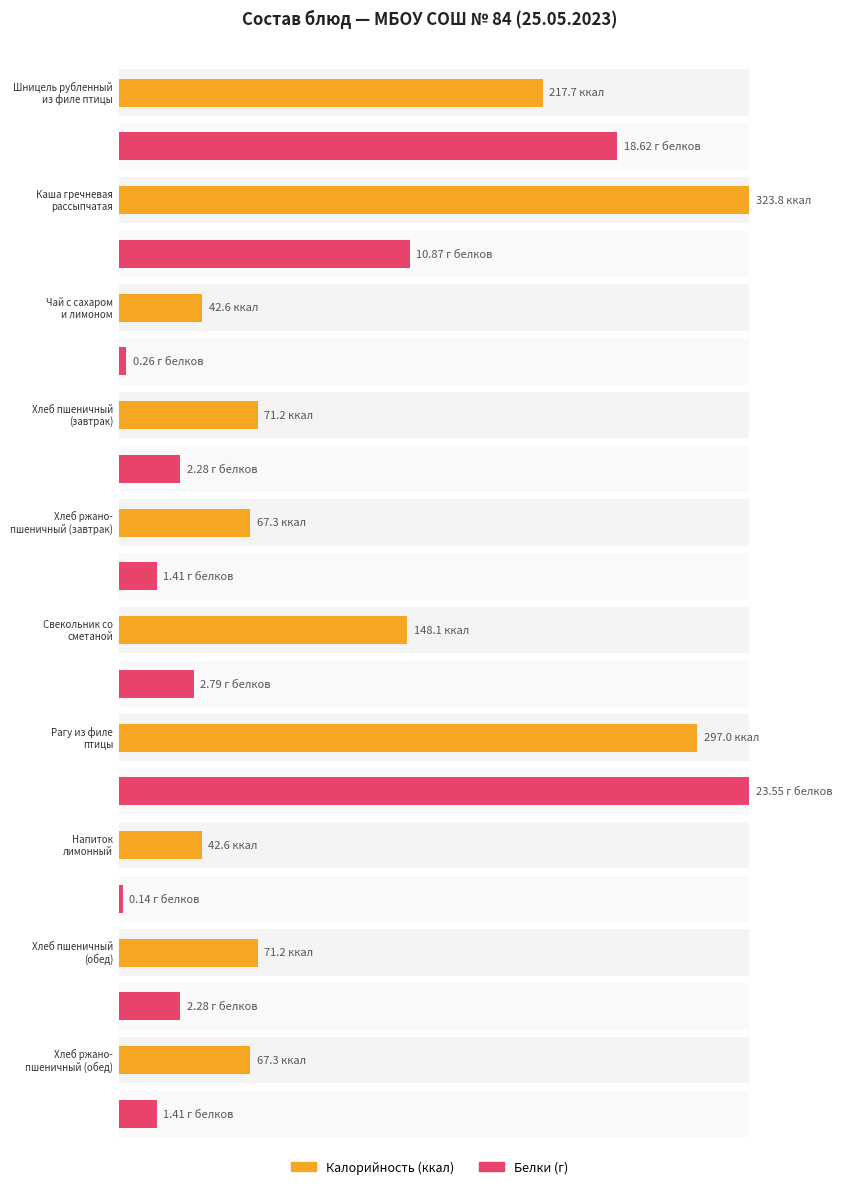

Are the bars horizontal?

Yes